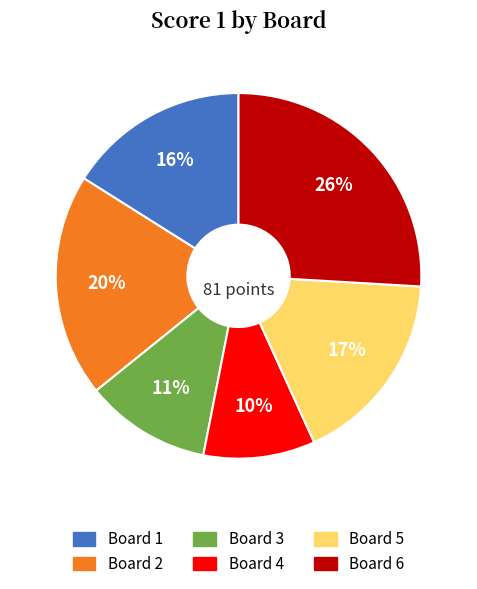

Is the sum of Board 3 and Board 5 greater than half?

No